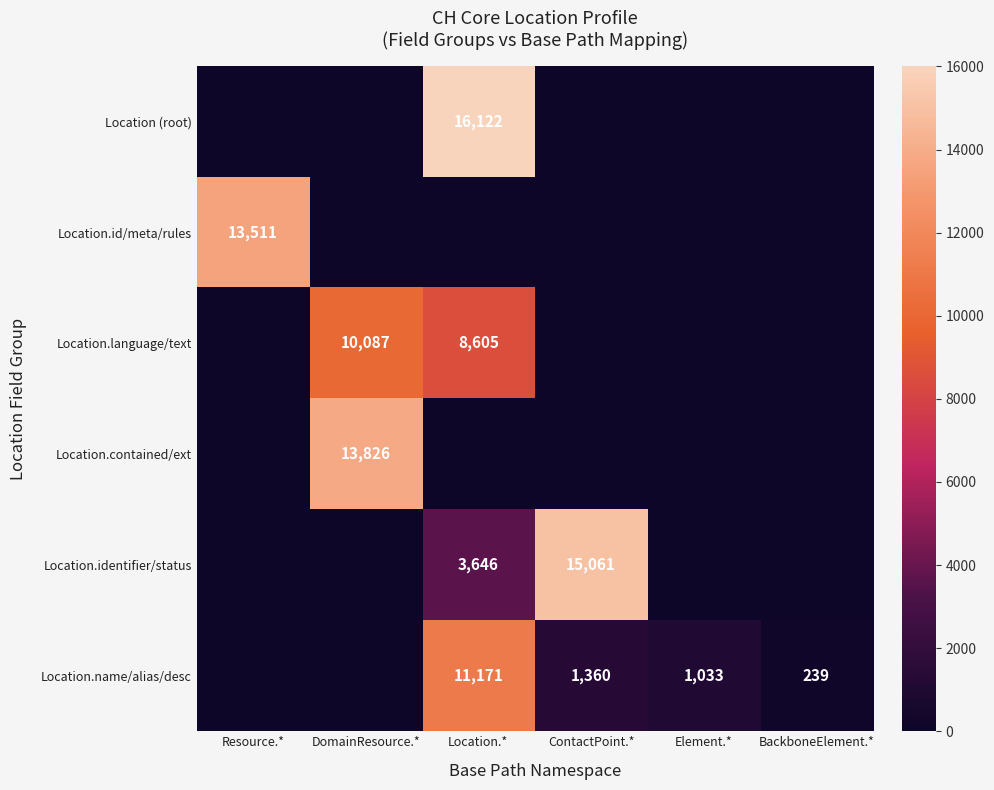

True or false: Location.contained/ext has a value of 22193 at DomainResource.*.

False